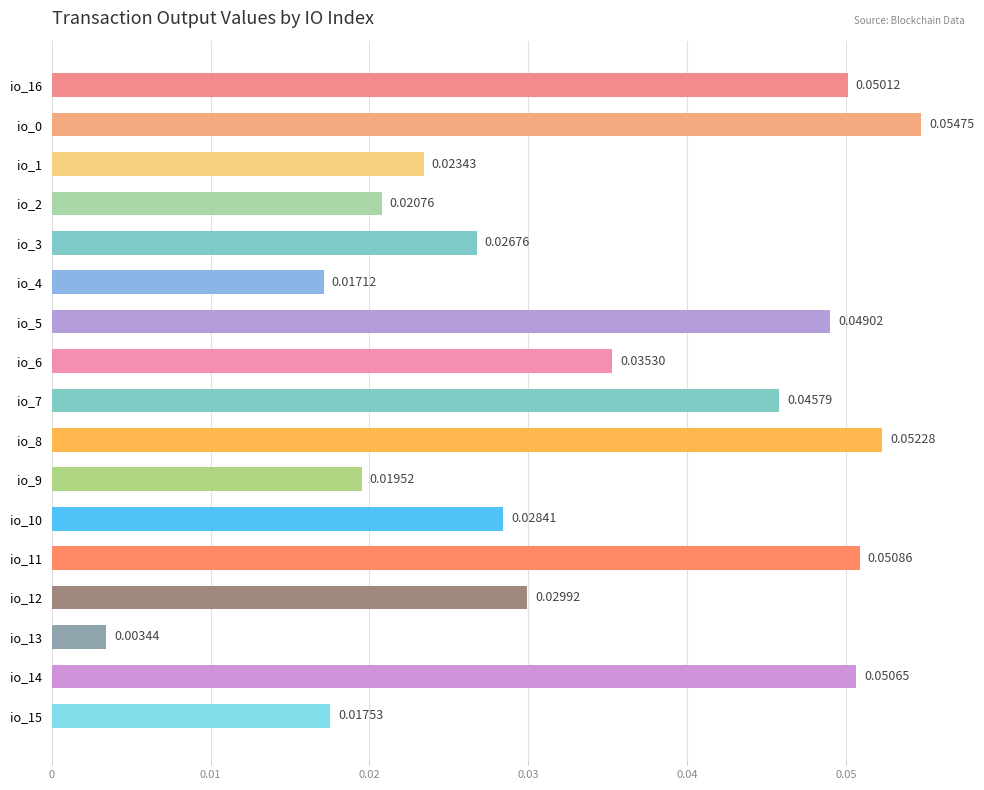

Between io_6 and io_12, which is larger?

io_6